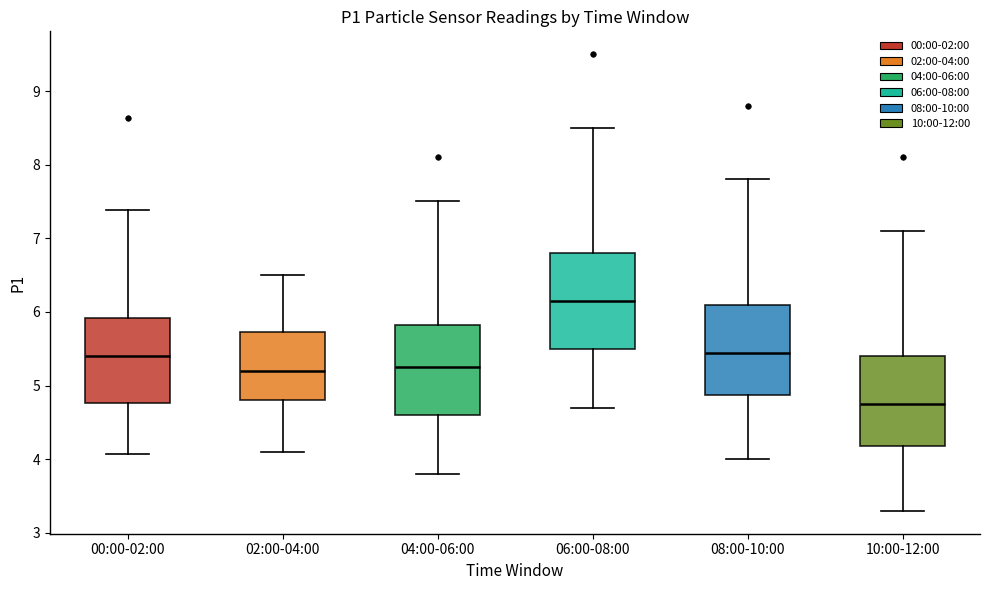

Where does the median line of the box for 08:00-10:00 sit on the y-axis? The values are not printed on the chart, so give them approximately, as read against the axis.

5.5